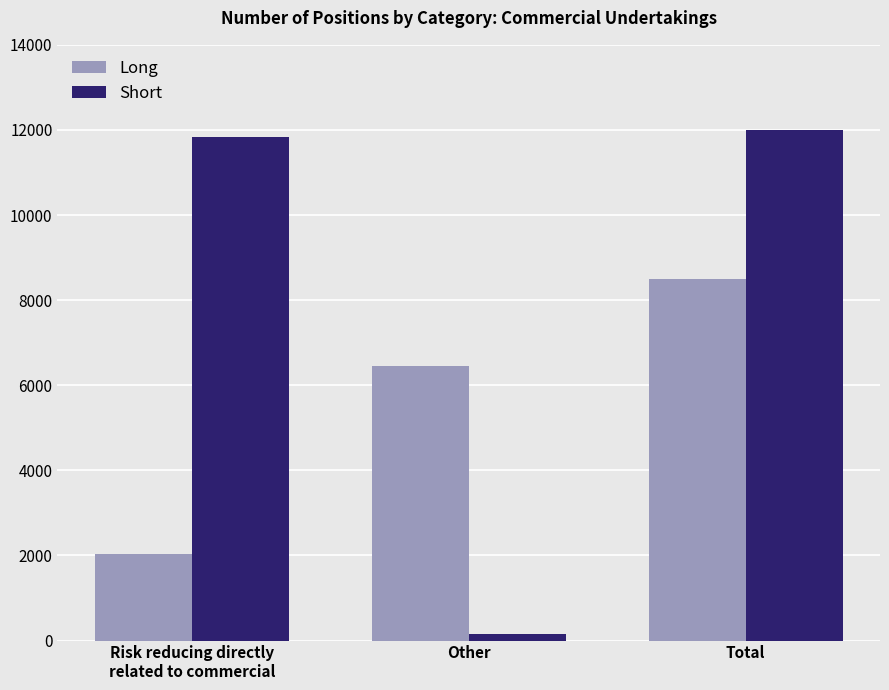

What is the sum of all Short values?

23990